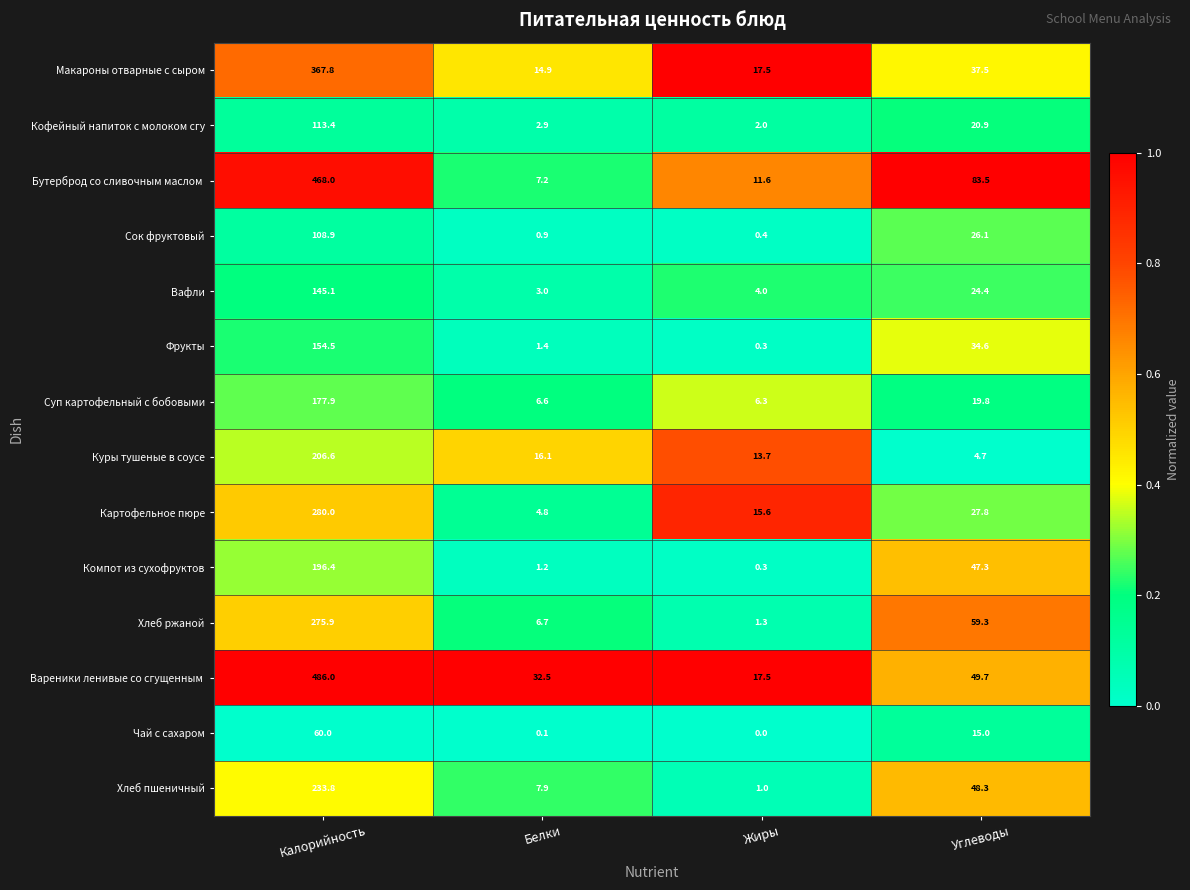

At which label is Фрукты closest to 77?

Углеводы